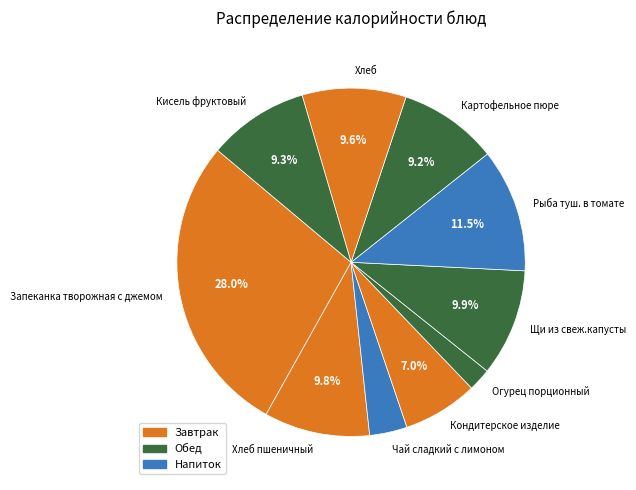

What percentage is the Кисель фруктовый slice, to the nearest percent?

9%